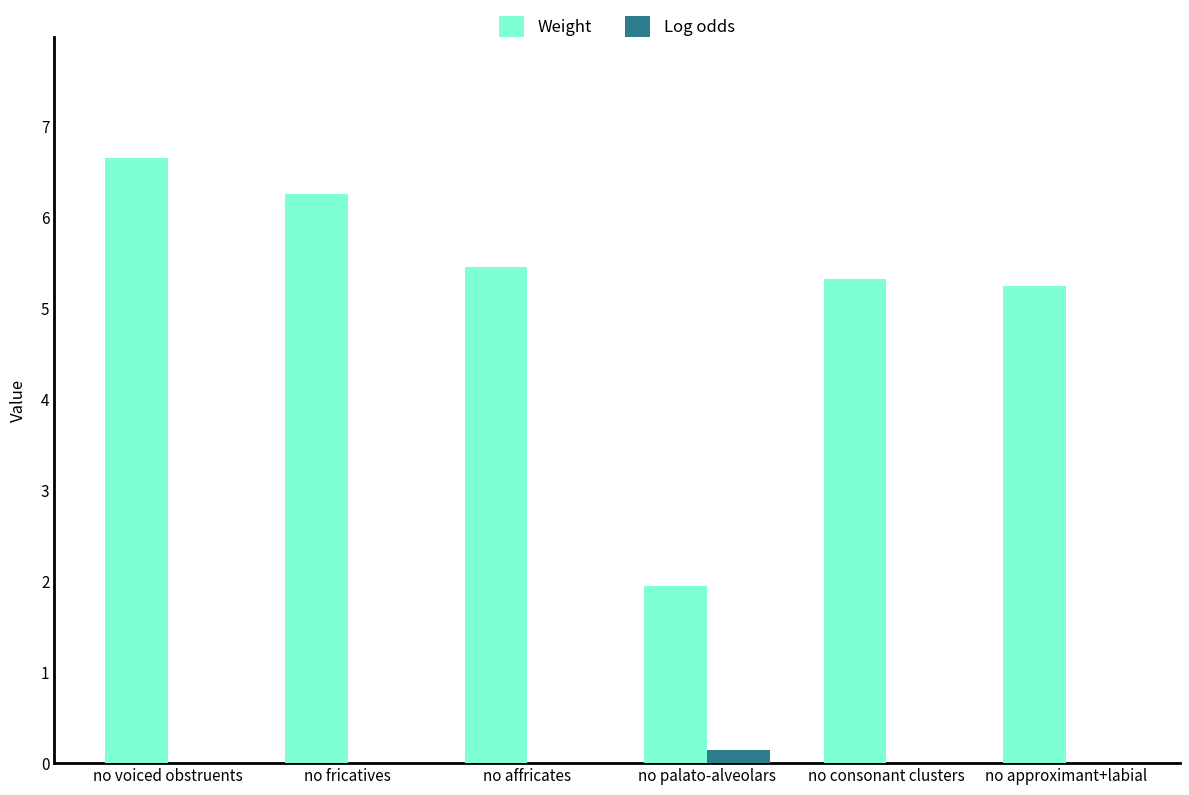

At which category is the sum across all series the highest?

no voiced obstruents